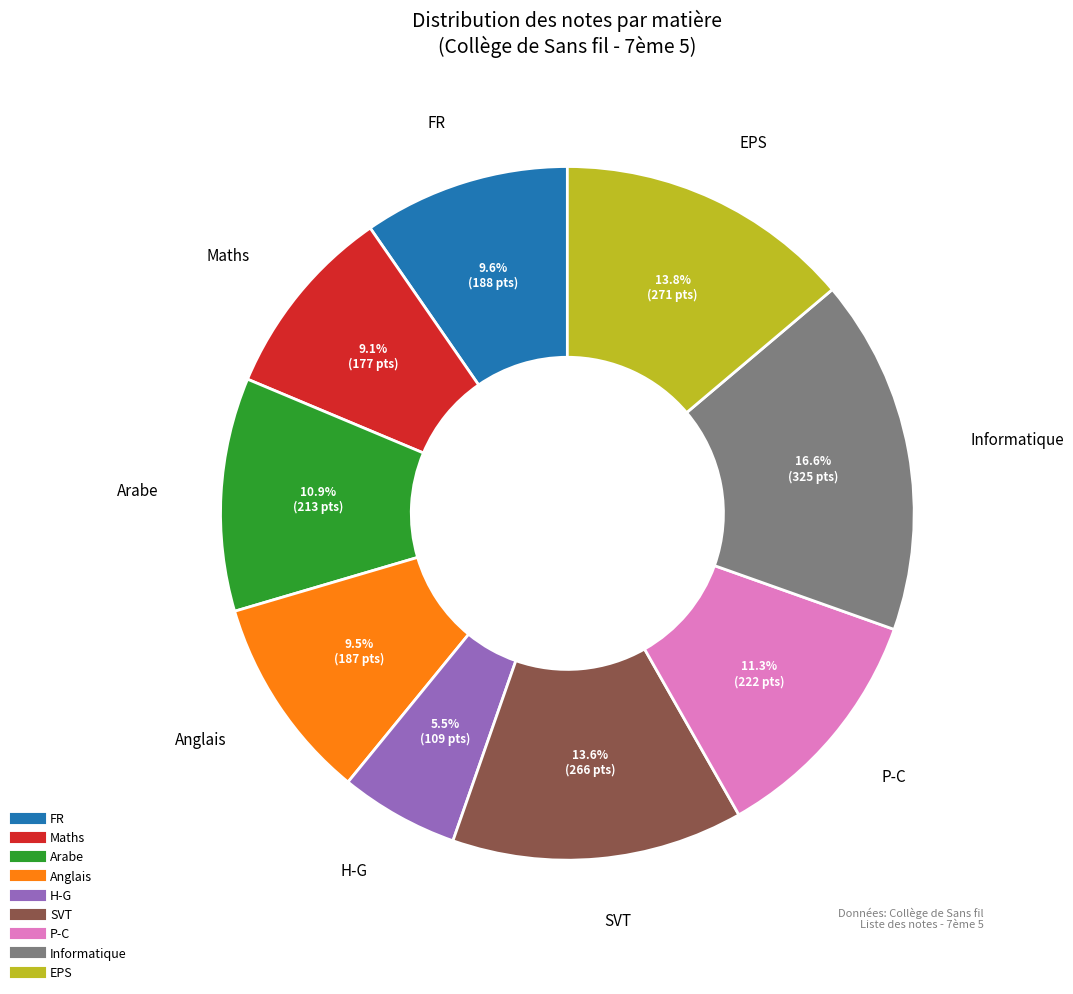

Approximately how many times larger is the value at EPS compared to FR?

1.4